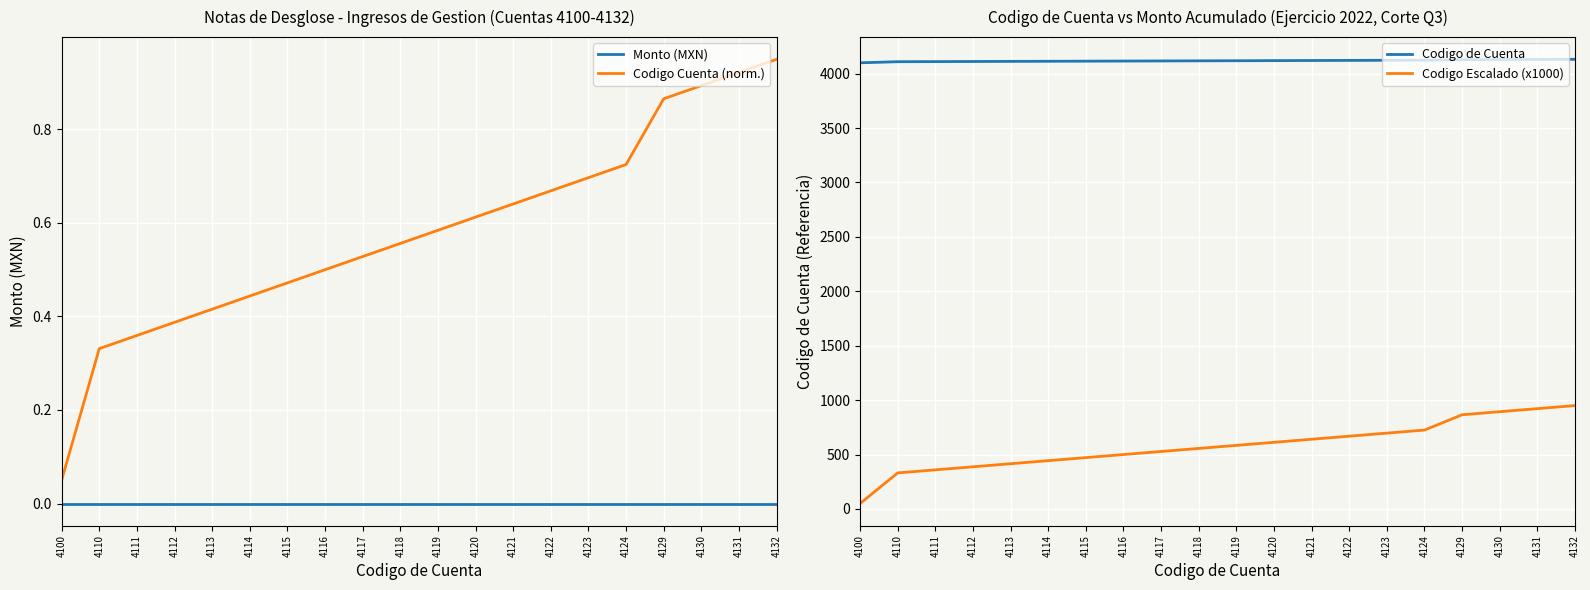

The Codigo Cuenta (norm.) series shows 1.0 at 4132. True or false?

True